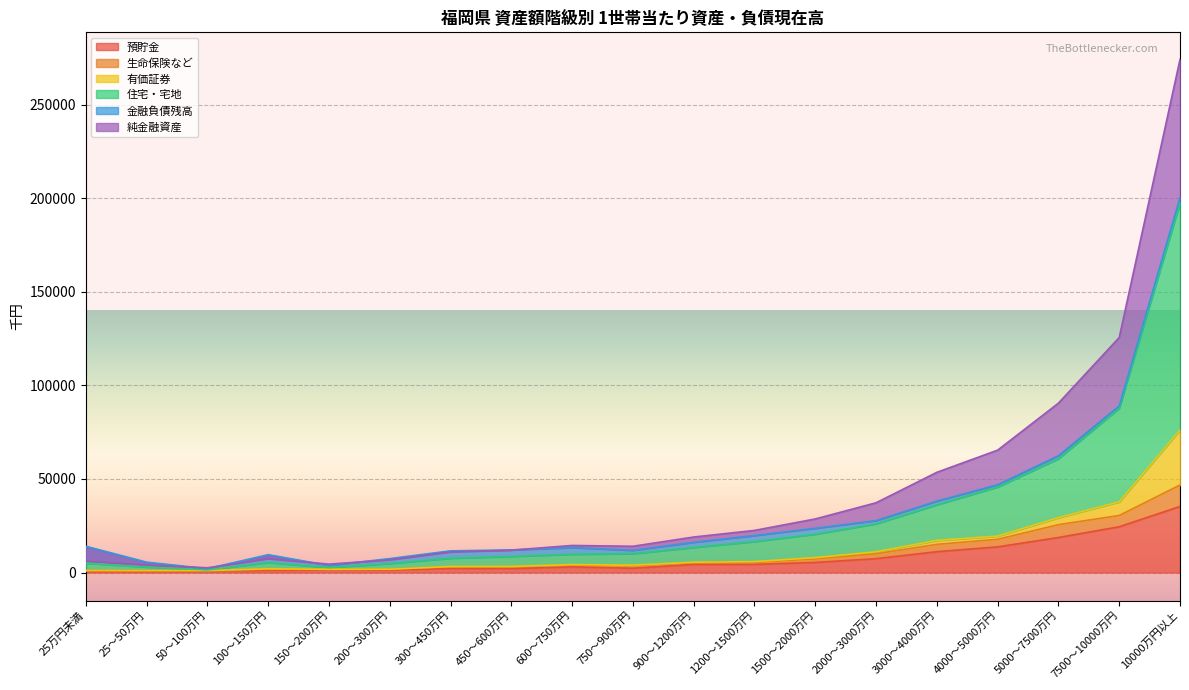

Which category has the highest value in the 生命保険など series?

10000万円以上